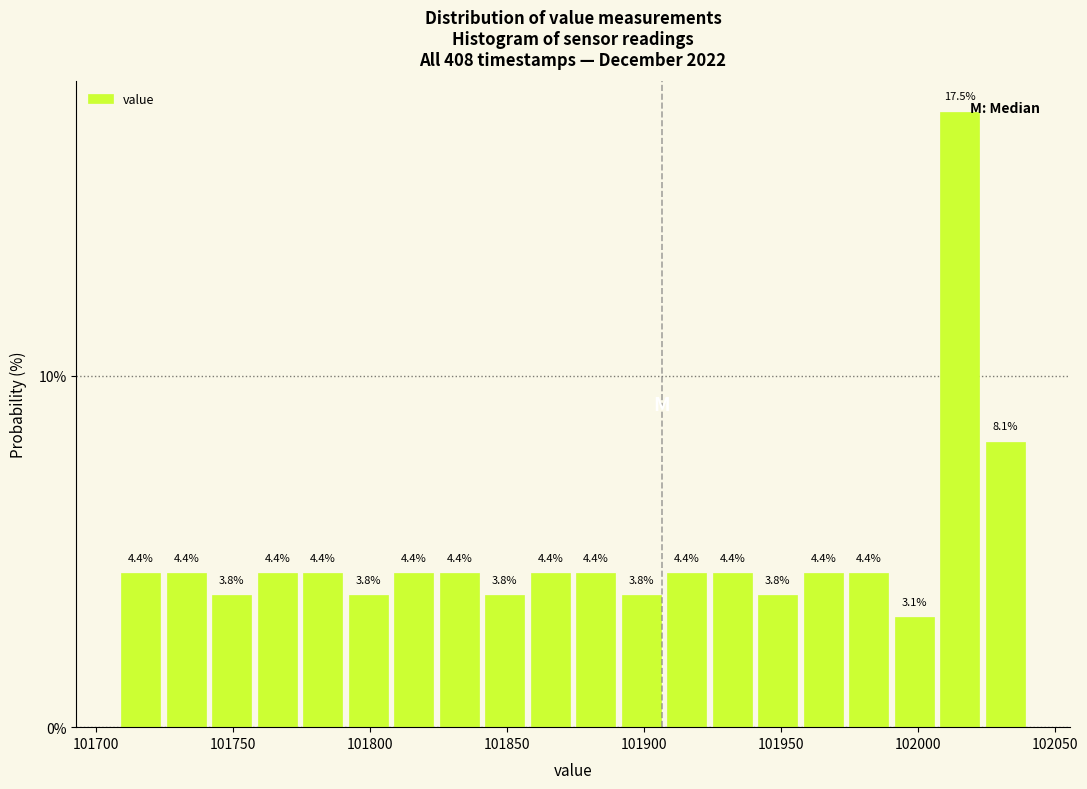

Read against the x-axis, roughly where is the centre of the tallest bar?

102015